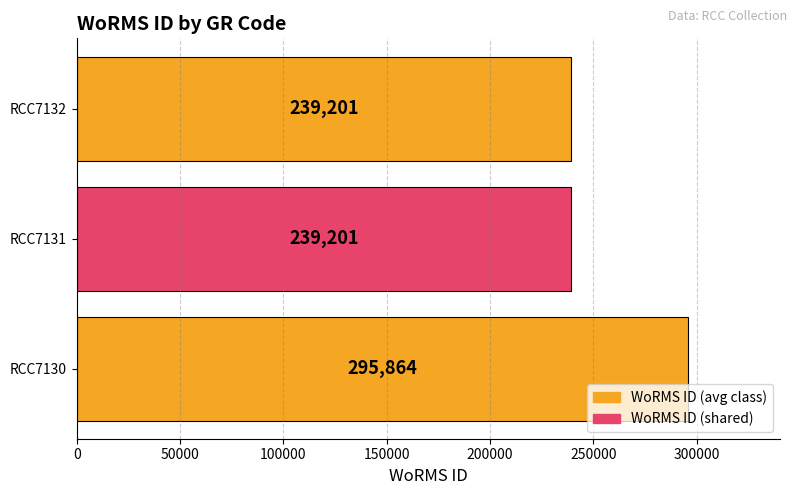

Reading bottom to top, extract all data points from this chart.

295864	239201	239201